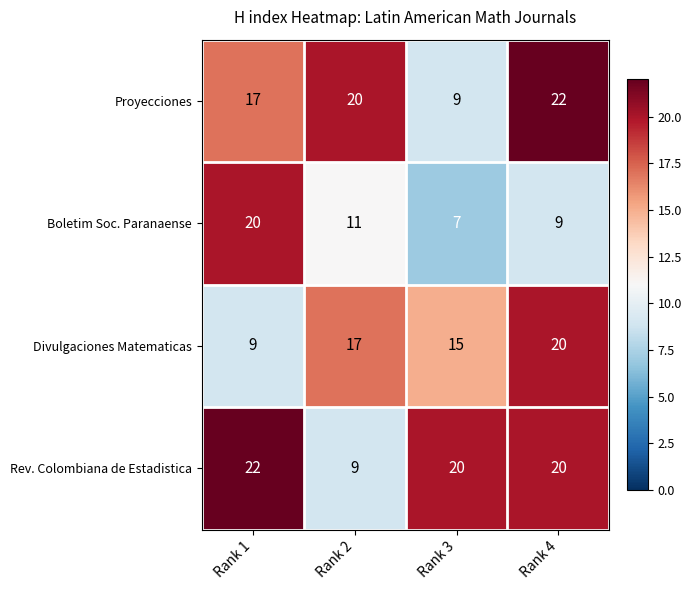

Where is Proyecciones nearest to the value 15?

Rank 1